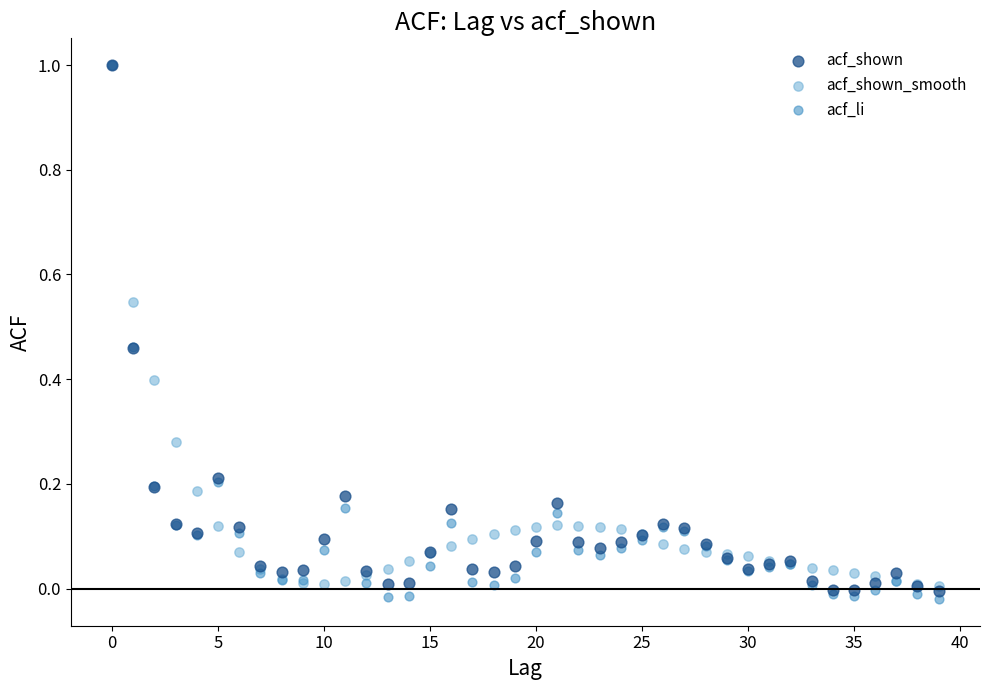

What are all the series names shown in the legend?

acf_shown, acf_shown_smooth, acf_li